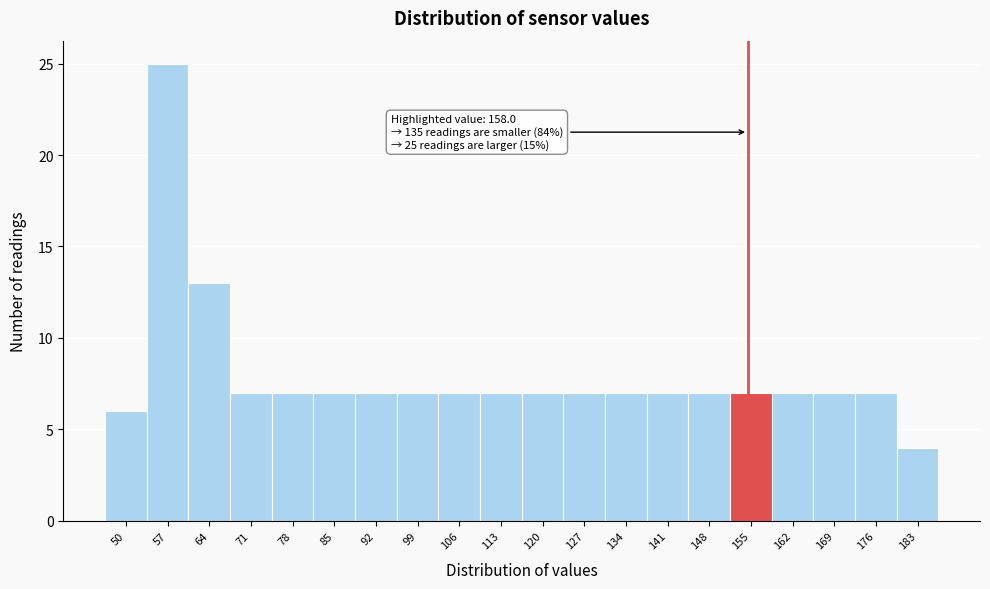

Reading left to right, what are all the values shown in this chart?

50=6	57=25	64=13	71=7	78=7	85=7	92=7	99=7	106=7	113=7	120=7	127=7	134=7	141=7	148=7	155=7	162=7	169=7	176=7	183=4